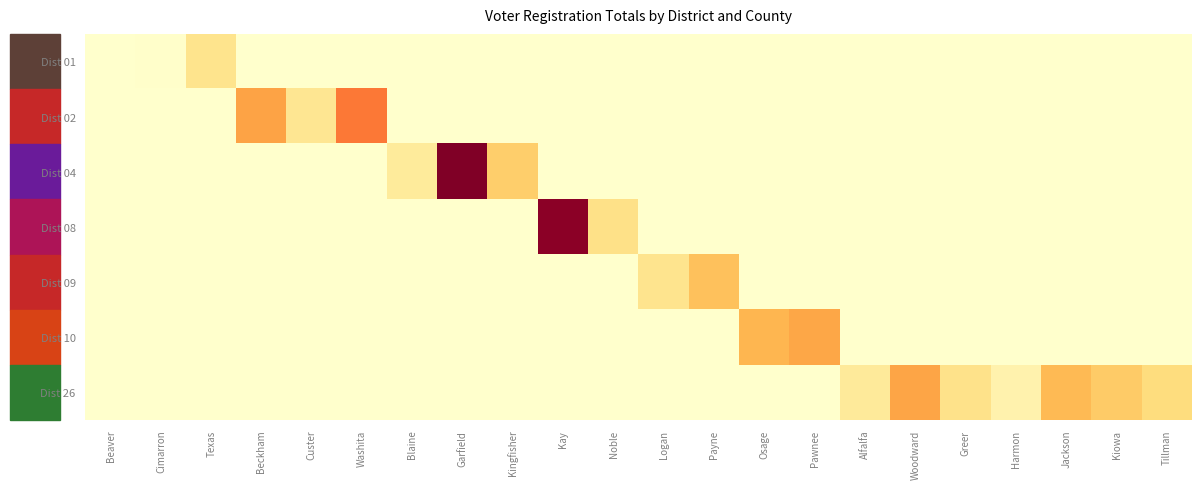

Which series has the largest total across all categories?

Dist 26